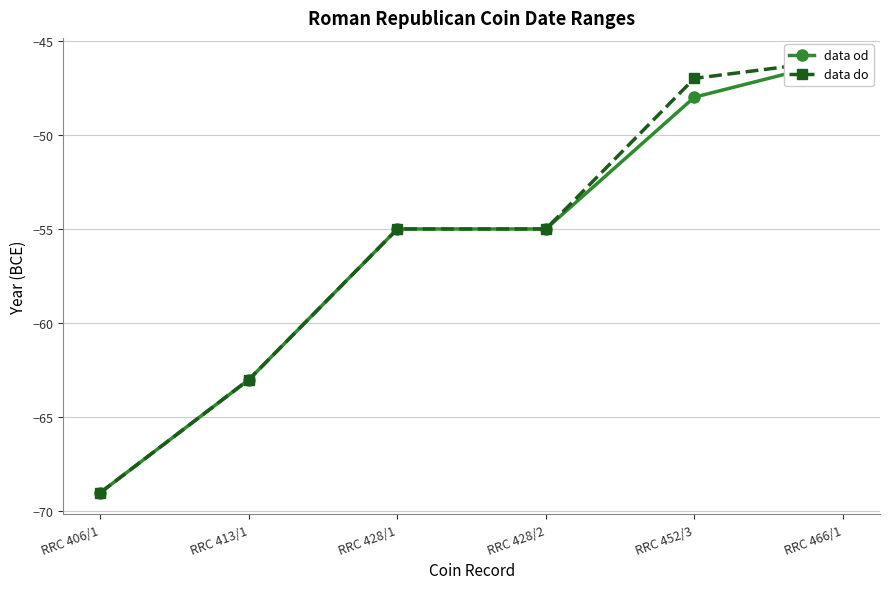

What is the label of the 2nd point from the left?

RRC 413/1